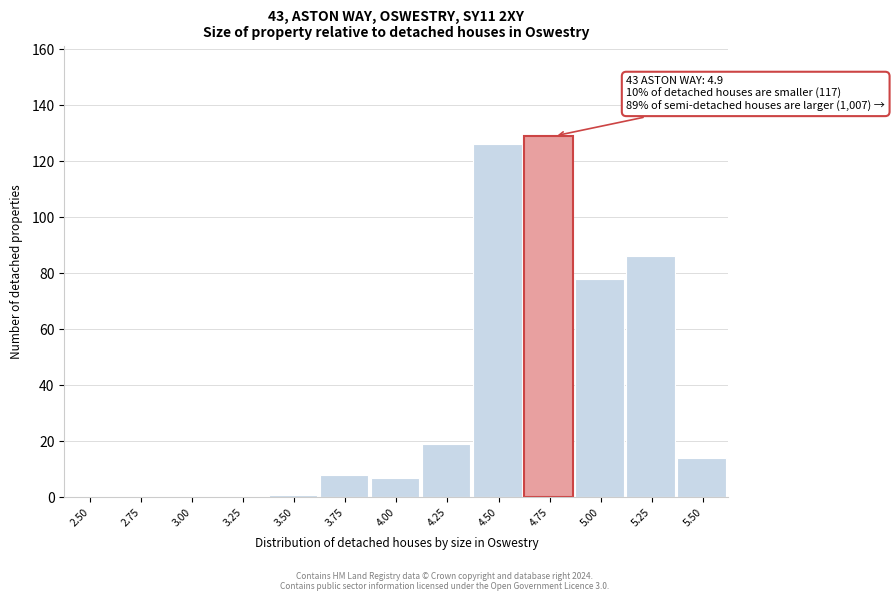

Reading right to left, list all the values displayed in this chart.

5.50=14	5.25=86	5.00=78	4.75=129	4.50=126	4.25=19	4.00=7	3.75=8	3.50=1	3.25=0	3.00=0	2.75=0	2.50=0